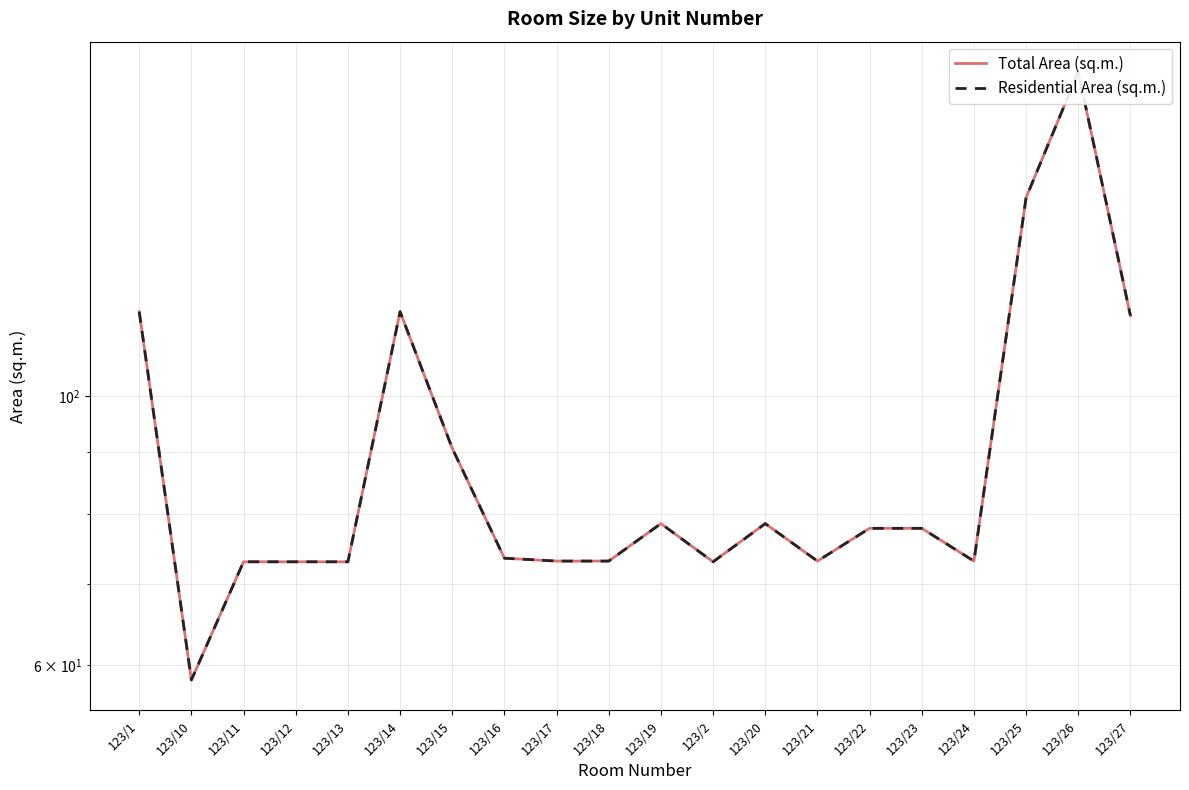

True or false: Total Area (sq.m.) has a value of 128.8 at 123/22.

False